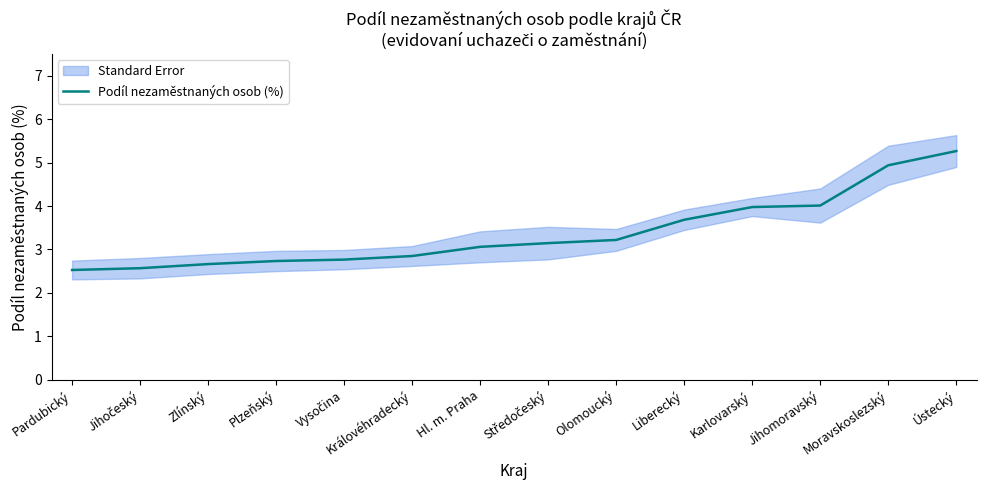

The value at Moravskoslezský is 4.9. True or false?

True